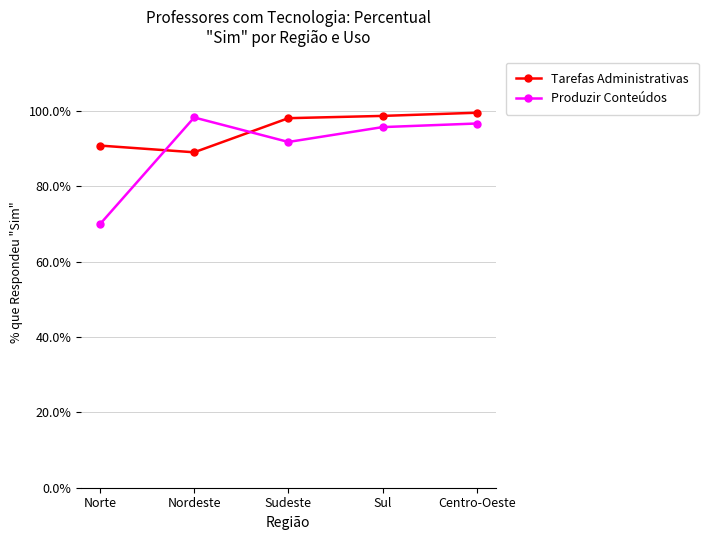

Between which two adjacent categories do Tarefas Administrativas and Produzir Conteúdos first intersect?

Norte and Nordeste